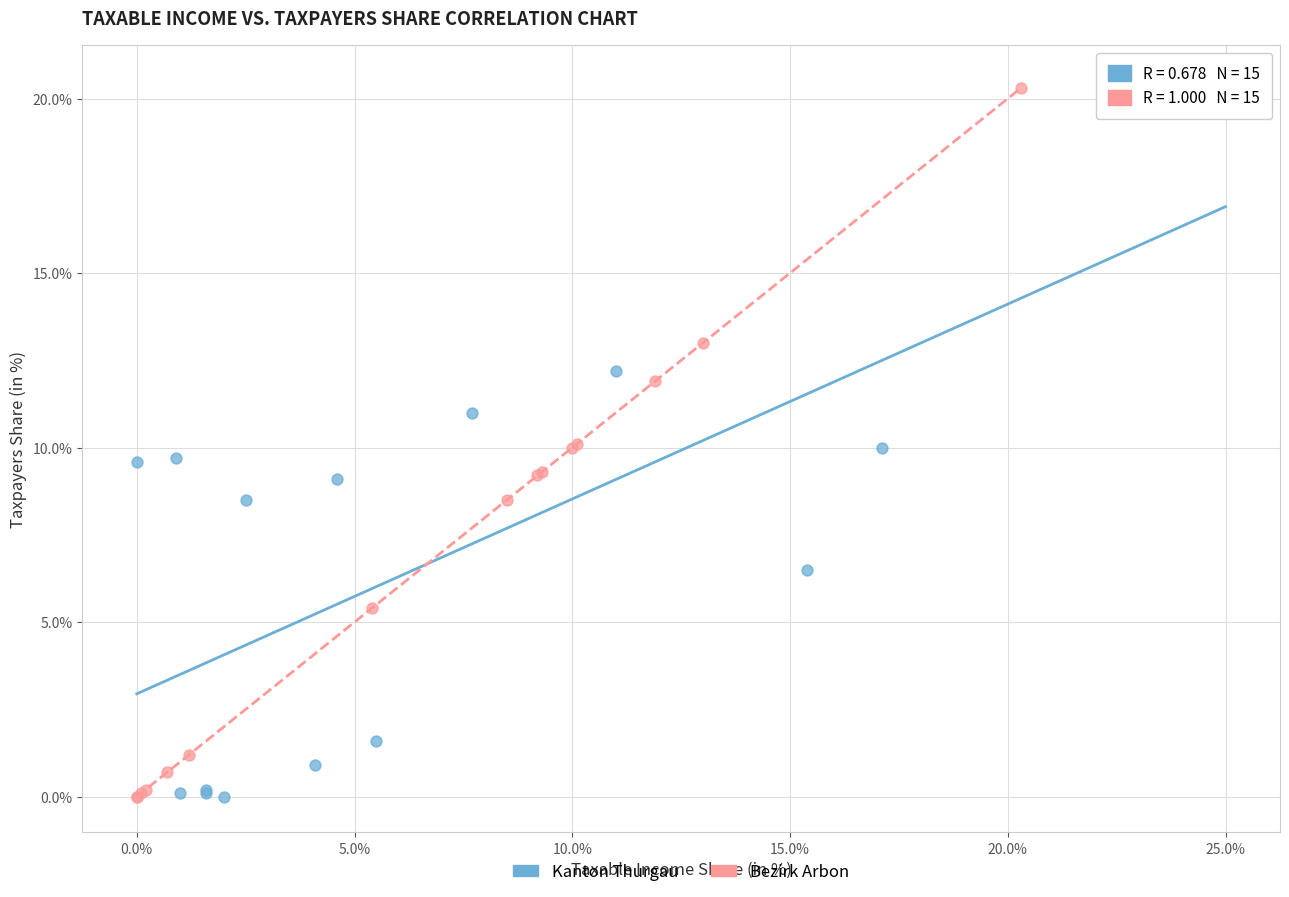

Which series has the widest spread of Y values?

Kanton Thurgau